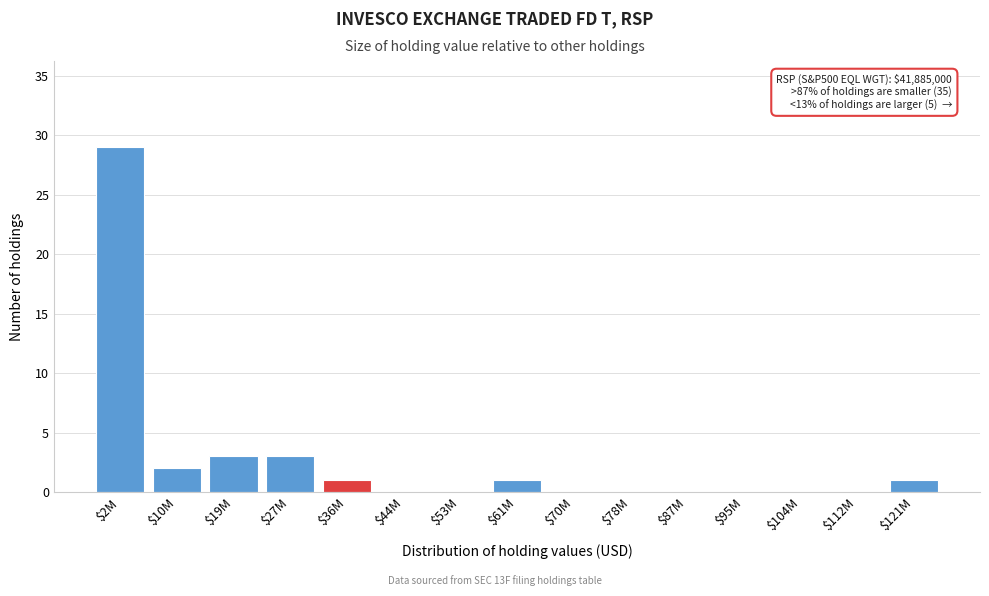

What is the sum of all values?

40